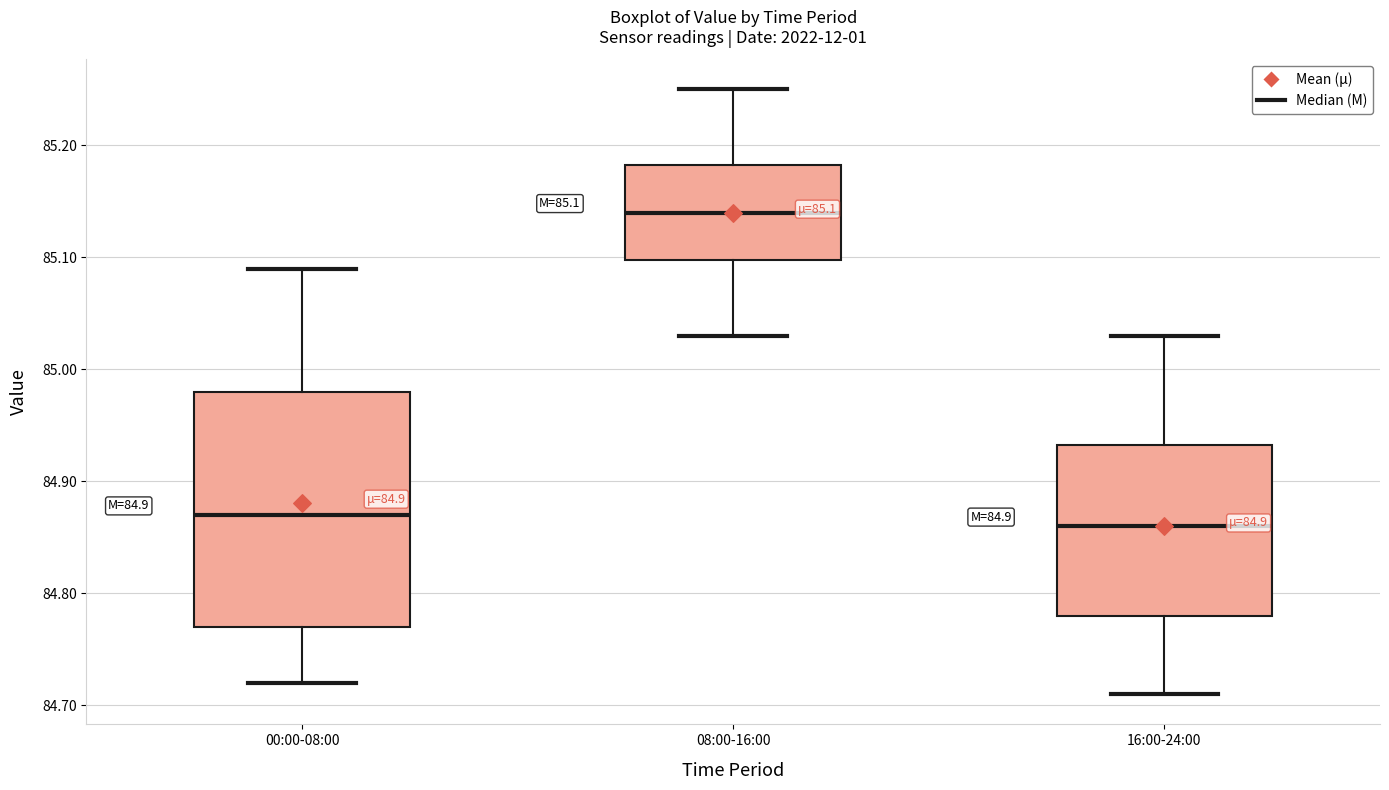

Which box's median line is the lowest?

16:00-24:00